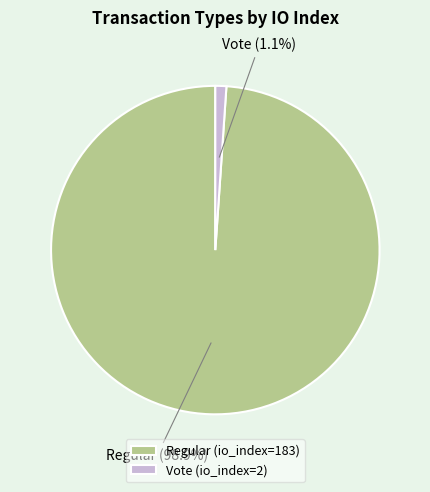

What is the total percentage of Vote (io_index=2) and Regular (io_index=183)?

100.0%